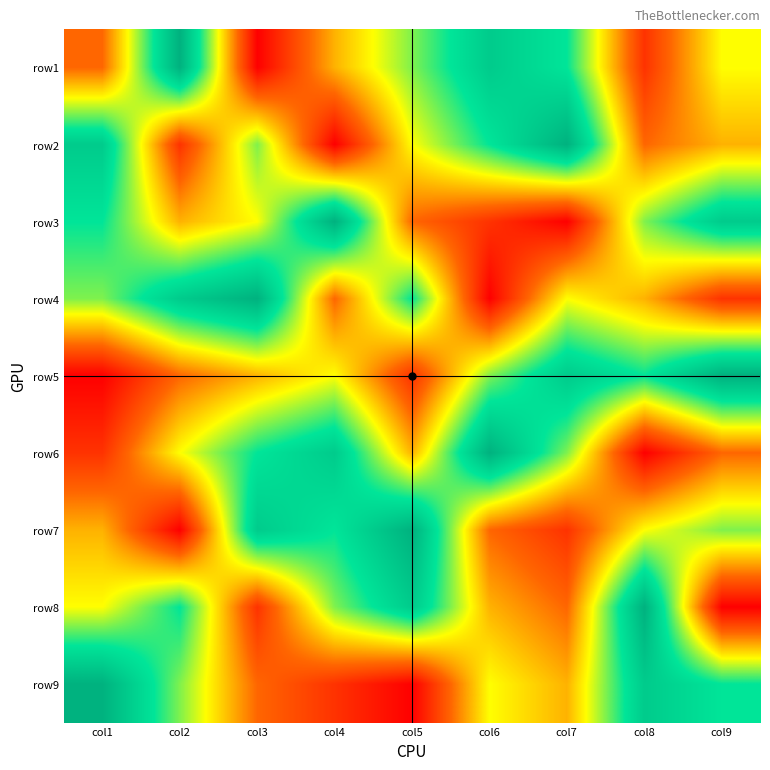

What is the maximum value shown in the chart?

9